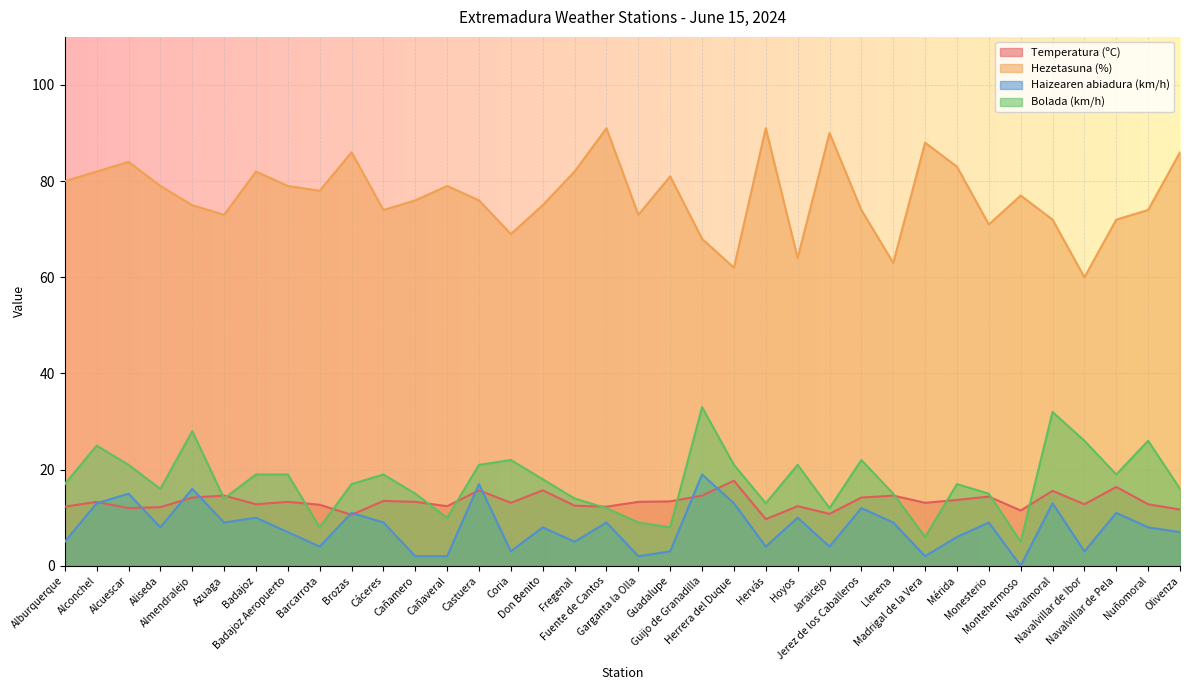

Between which two adjacent categories do Bolada (km/h) and Temperatura (ºC) first intersect?

Almendralejo and Azuaga